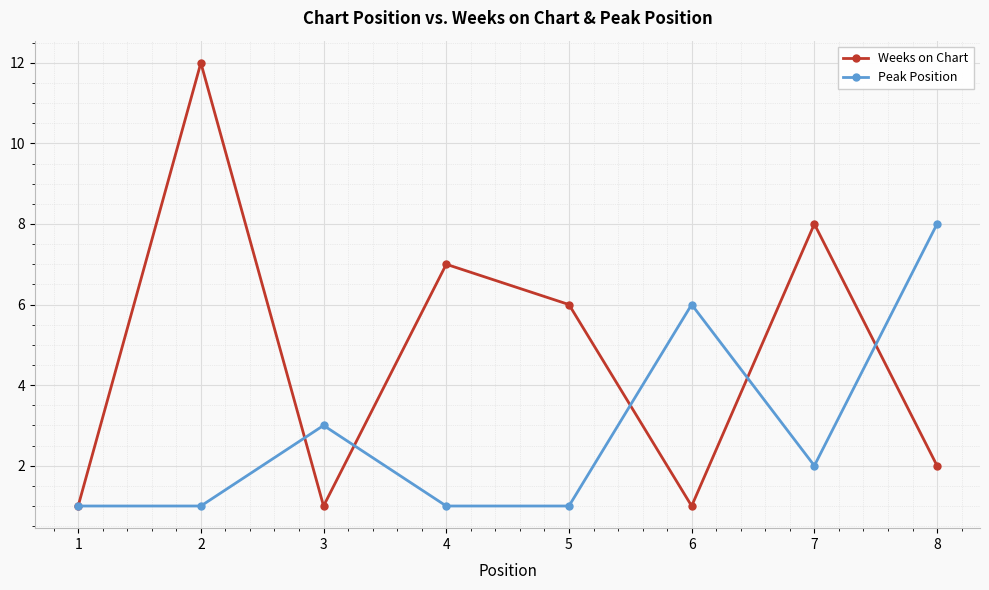

Is it true that Peak Position equals 2 at 4?

False